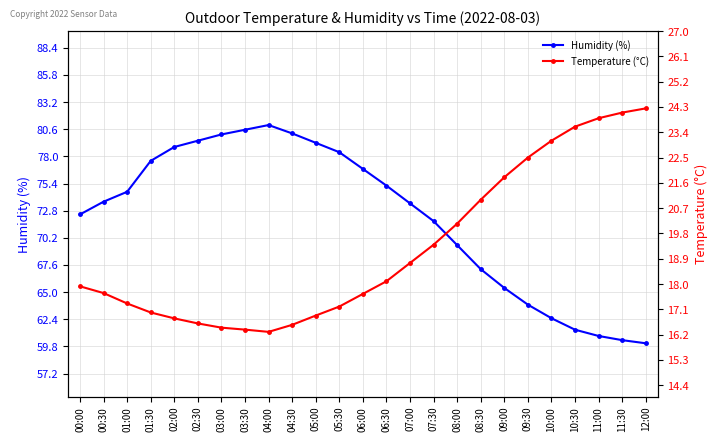

What is the difference between the Humidity (%) values at 02:30 and 04:00?

1.5